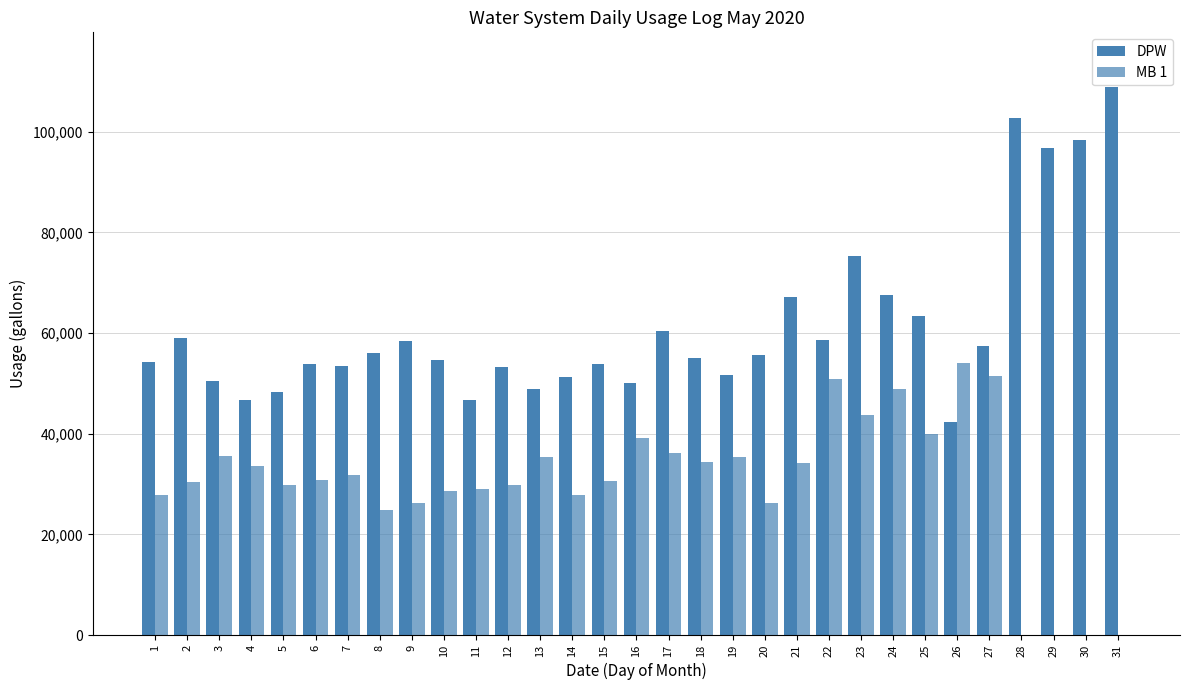

Reading left to right, extract all data points from this chart.

DPW: 54230	58960	50400	46690	48372	53795	53520	56060	58520	54570	46609	53259	48917	51300	53890	50160	60417	54976	51650	55568	67100	58610	75310	67620	63428	42317	57382	102760	96810	98370	108891
MB 1: 27770	30500	35580	33660	29727	30788	31730	24940	26230	28564	28993	29718	35395	27900	30690	39120	36254	34429	35298	26166	34110	50910	43780	48840	39870	54071	51490	0	0	0	0